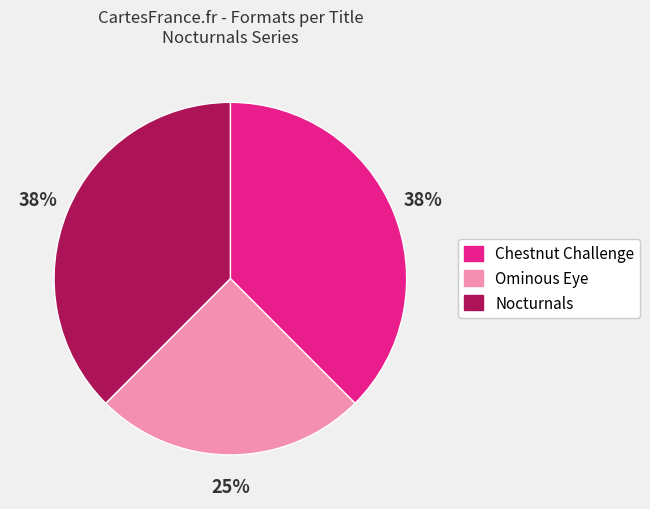

How many slices are in this pie chart?

3